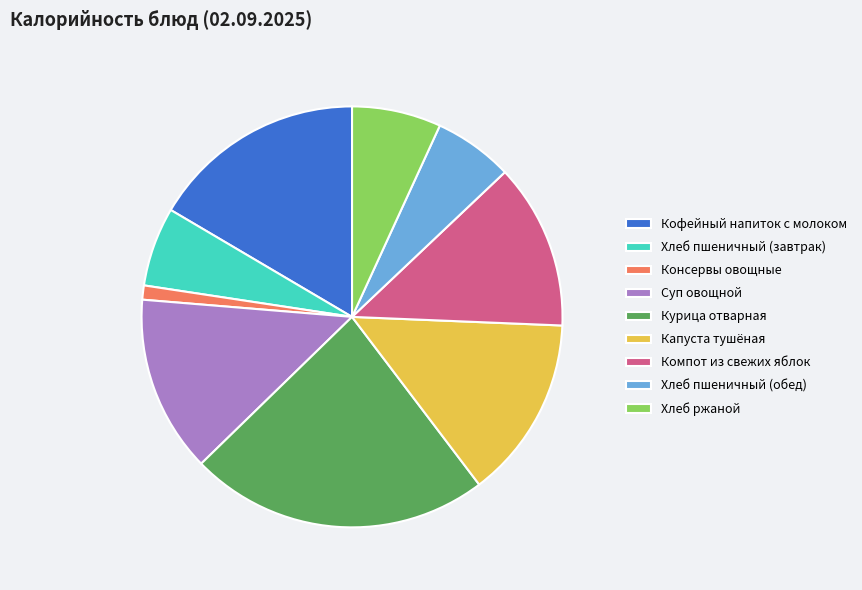

Is it true that Консервы овощные is 11% of the pie?

False